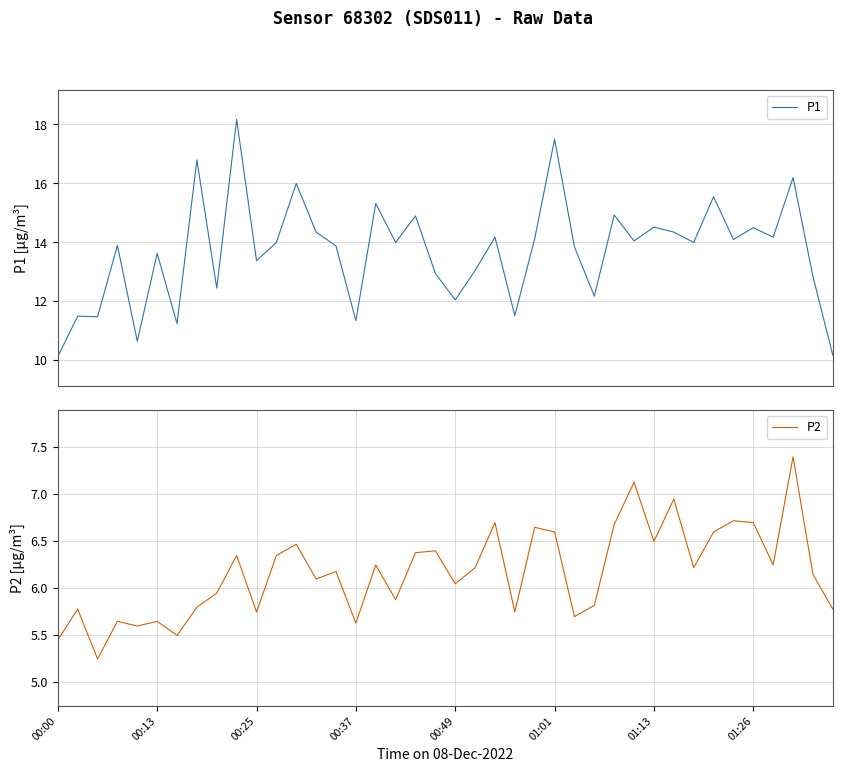

What is the value of the P2 point at the 32nd from the left?

7.0